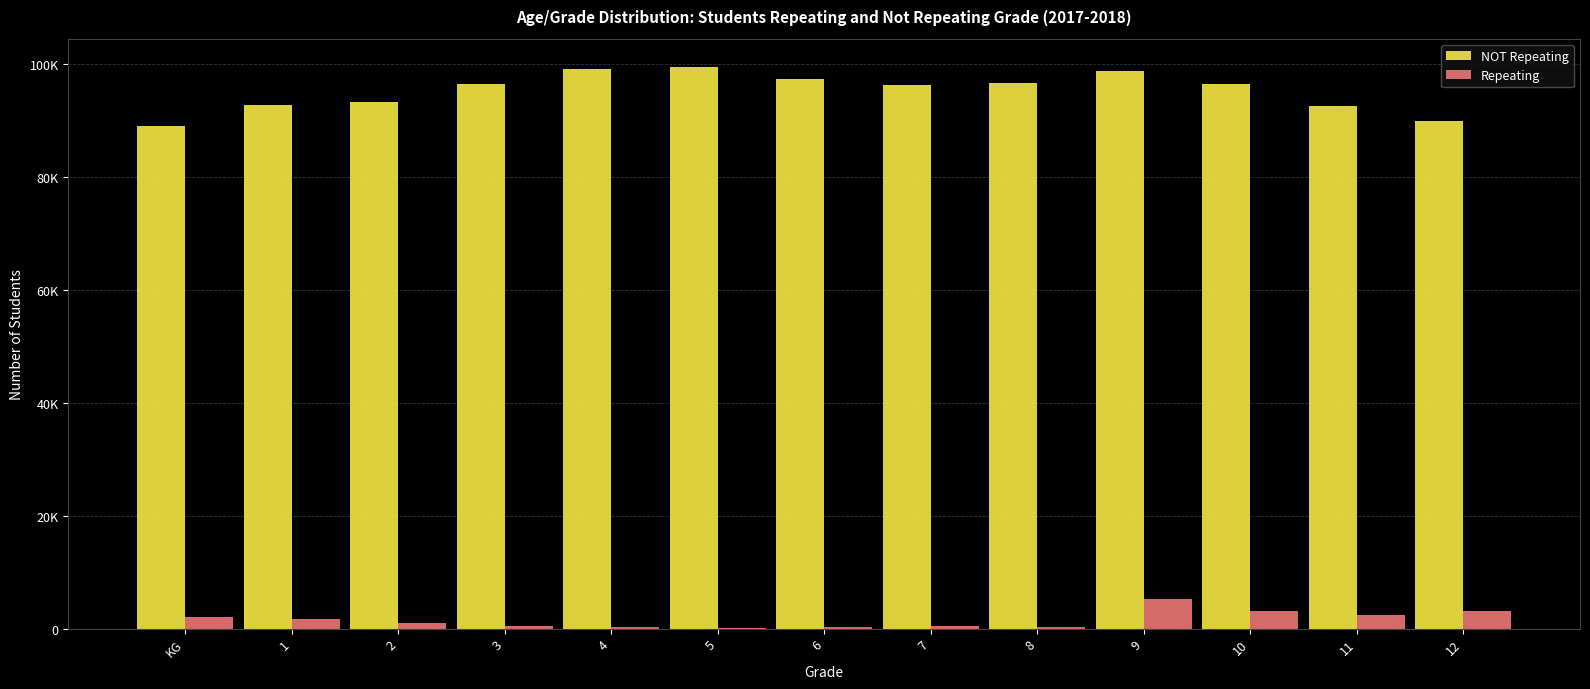

What is the difference between the highest and lowest values at 7?

95801